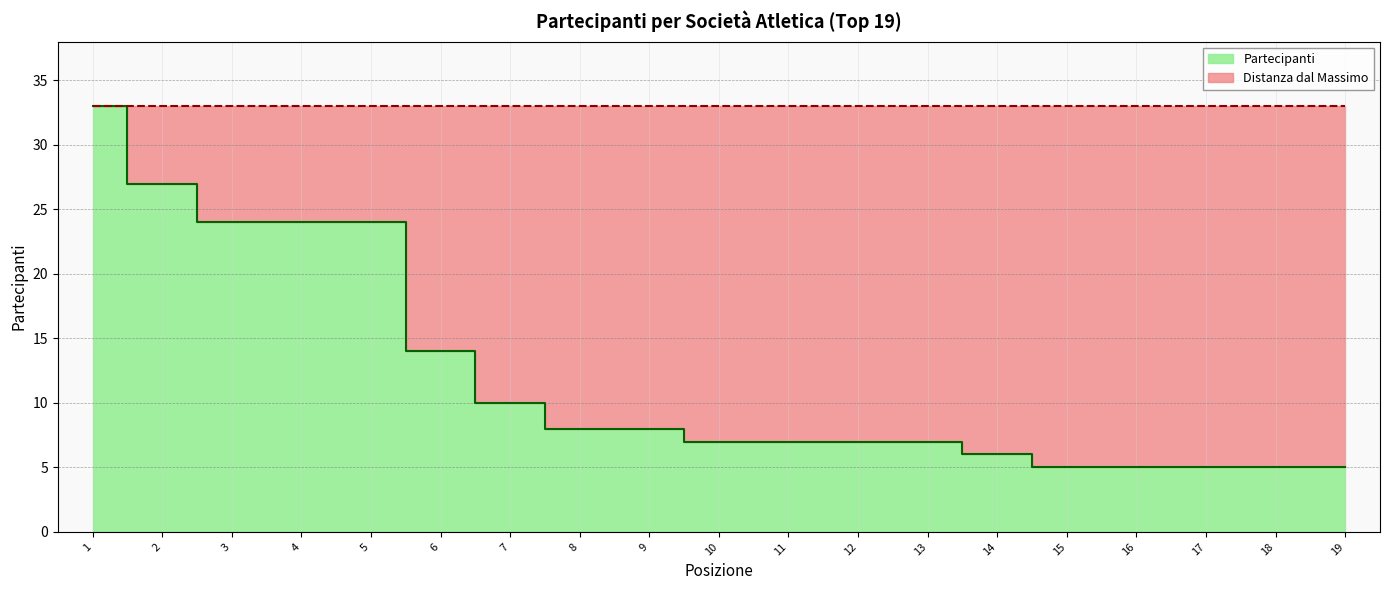

At which label does the data first exceed 7?

1